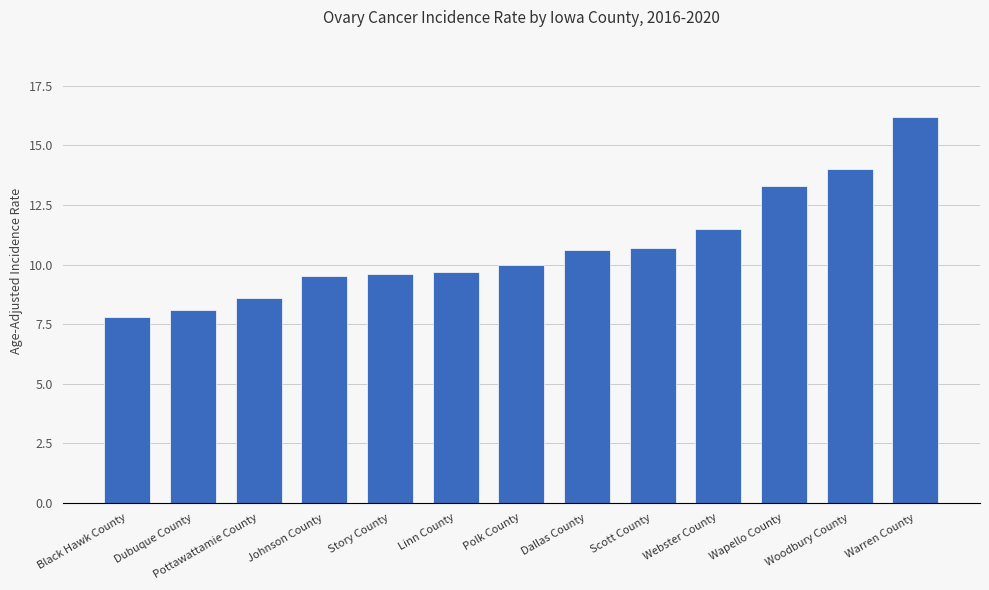

What is the ratio of the value at Polk County to the value at Wapello County?

0.8